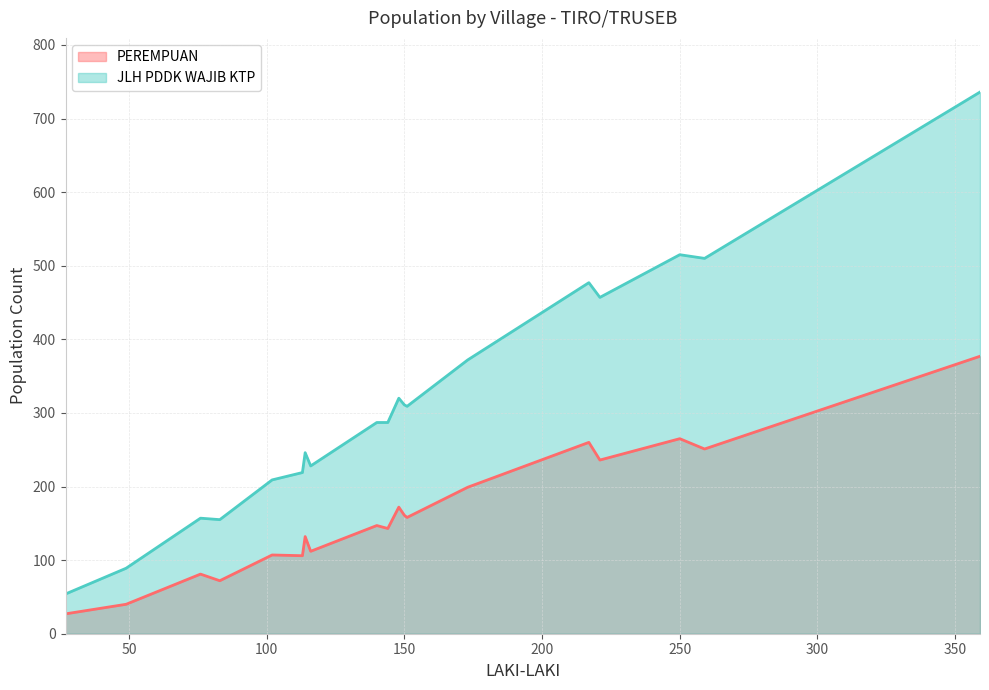

Is it true that PEREMPUAN equals 26 at PULO SIBLAH?

False